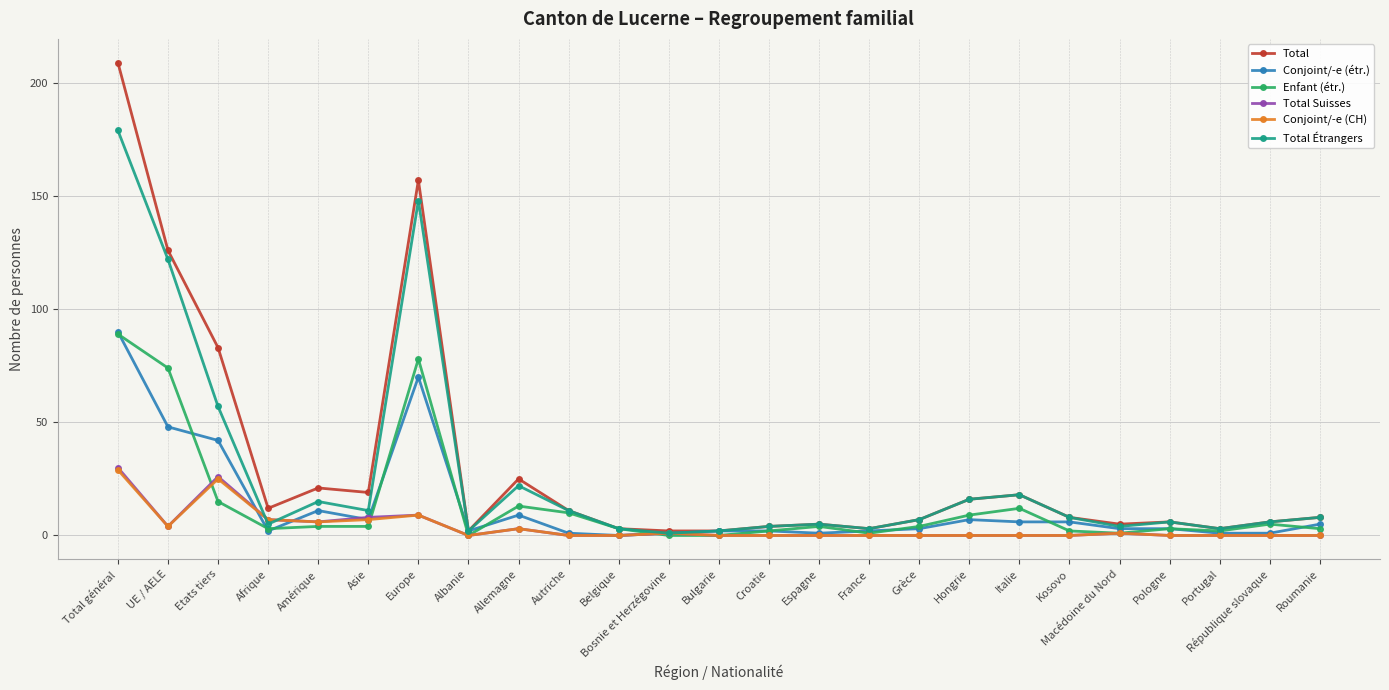

Reading left to right, transcribe all the data shown in this chart.

Total: 209	126	83	12	21	19	157	2	25	11	3	2	2	4	5	3	7	16	18	8	5	6	3	6	8
Conjoint/-e (étr.): 90	48	42	2	11	7	70	2	9	1	0	1	2	2	1	2	3	7	6	6	3	3	1	1	5
Enfant (étr.): 89	74	15	3	4	4	78	0	13	10	3	0	0	2	4	1	4	9	12	2	1	3	2	5	3
Total Suisses: 30	4	26	7	6	8	9	0	3	0	0	1	0	0	0	0	0	0	0	0	1	0	0	0	0
Conjoint/-e (CH): 29	4	25	7	6	7	9	0	3	0	0	1	0	0	0	0	0	0	0	0	1	0	0	0	0
Total Étrangers: 179	122	57	5	15	11	148	2	22	11	3	1	2	4	5	3	7	16	18	8	4	6	3	6	8